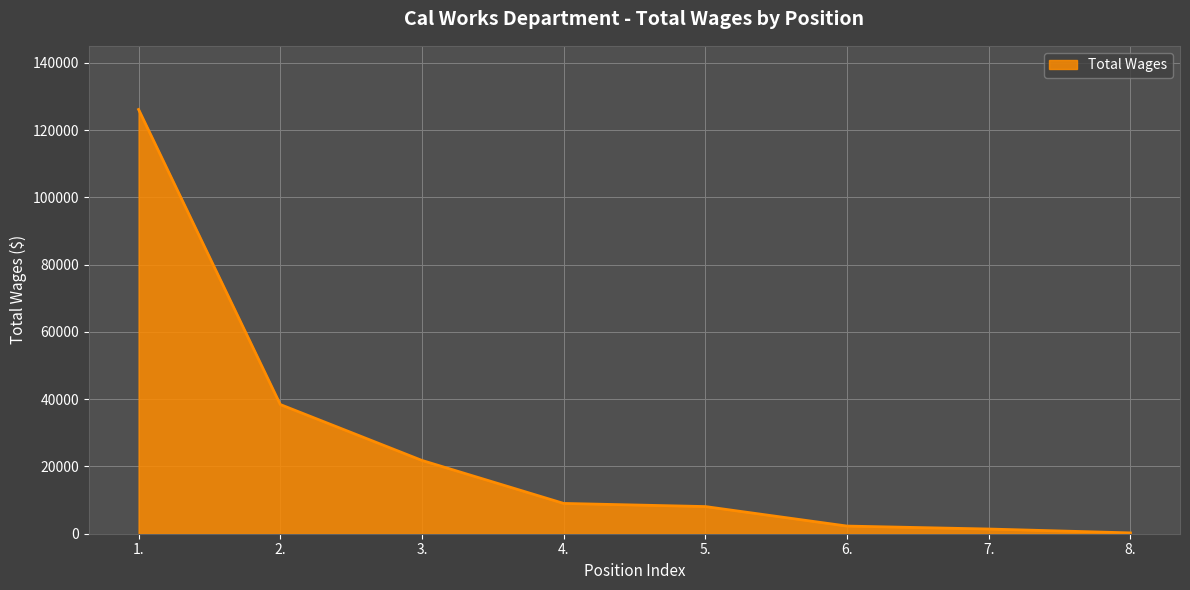

What is the change in value from 2. to 5.?

-30336